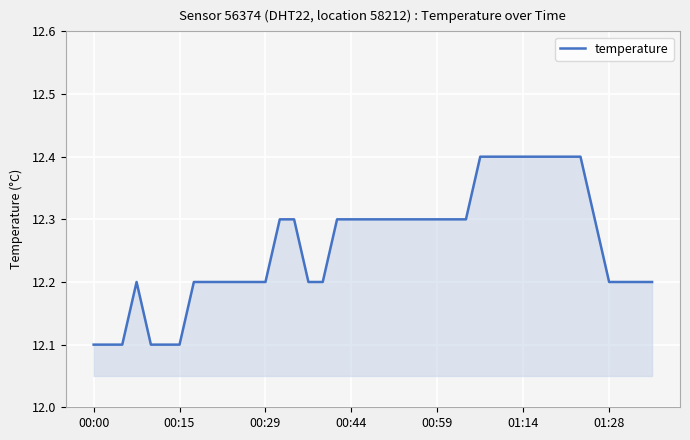

What is the difference between the maximum and minimum values?

0.3